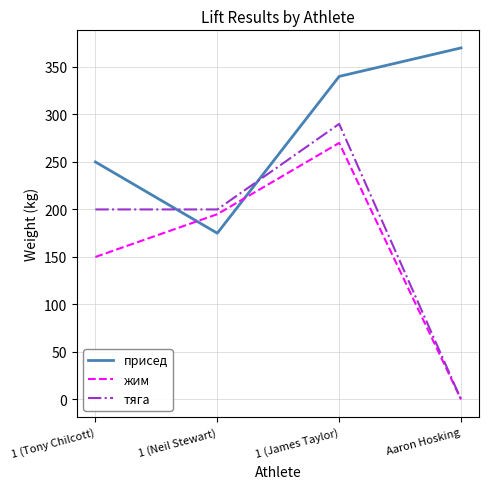

The тяга series shows 201 at Aaron Hosking. True or false?

False